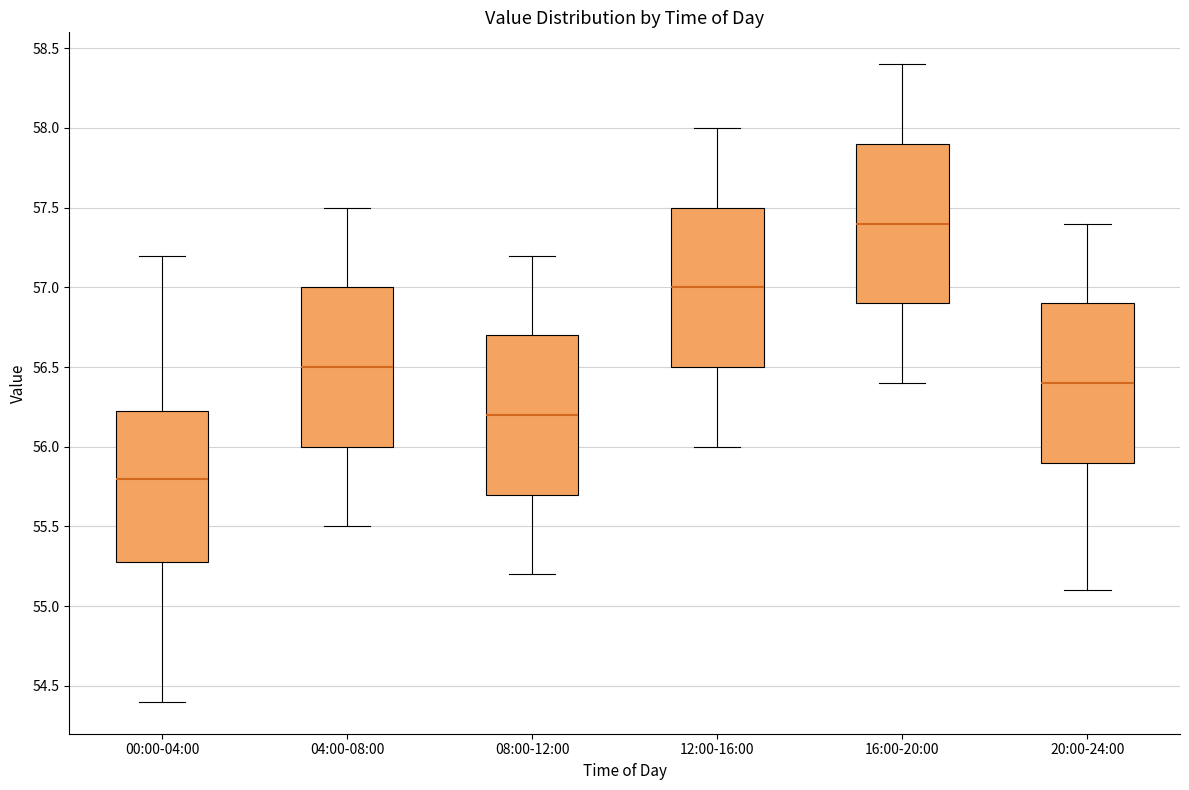

Reading left to right, transcribe this box plot: for each box, give where its median line is, the range the box spans, and where its two whiskers end, as read against the y-axis. The values are not printed on the chart, so give them approximately, as read against the axis.

00:00-04:00: median 55.80, box 55.30 to 56.25, whiskers 54.40 to 57.20
04:00-08:00: median 56.50, box 56.00 to 57.00, whiskers 55.50 to 57.50
08:00-12:00: median 56.20, box 55.70 to 56.70, whiskers 55.20 to 57.20
12:00-16:00: median 57.00, box 56.50 to 57.50, whiskers 56.00 to 58.00
16:00-20:00: median 57.40, box 56.90 to 57.90, whiskers 56.40 to 58.40
20:00-24:00: median 56.40, box 55.90 to 56.90, whiskers 55.10 to 57.40